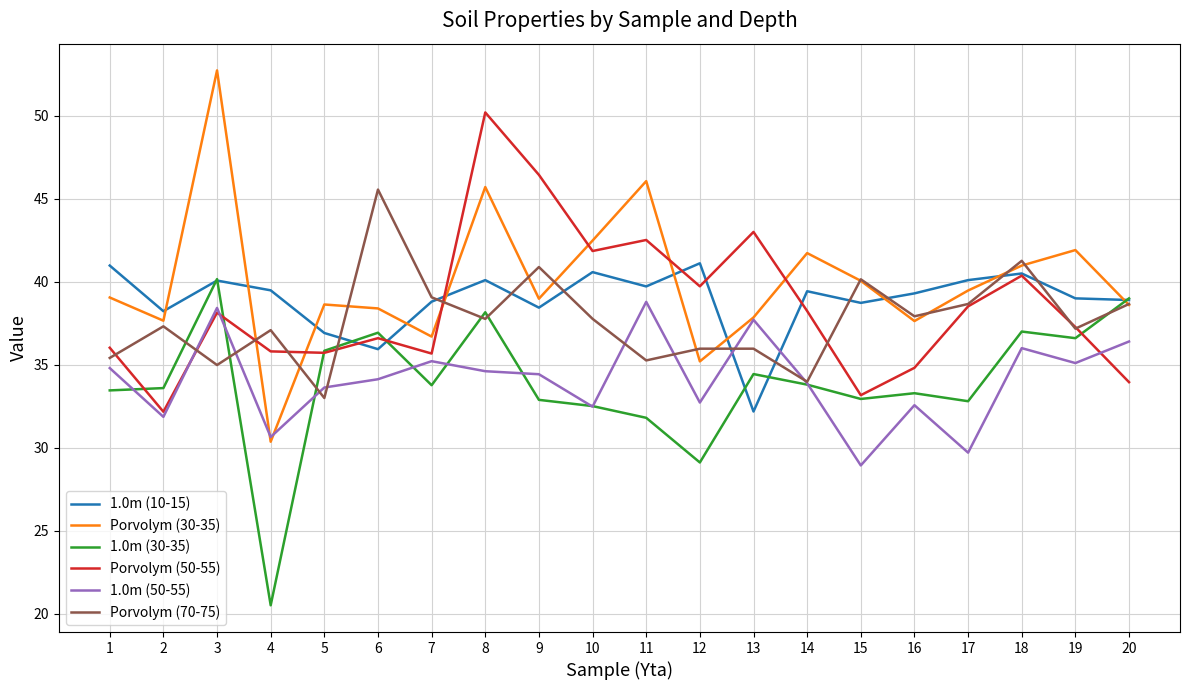

The value of Porvolym (70-75) at 2 is 20.7. True or false?

False